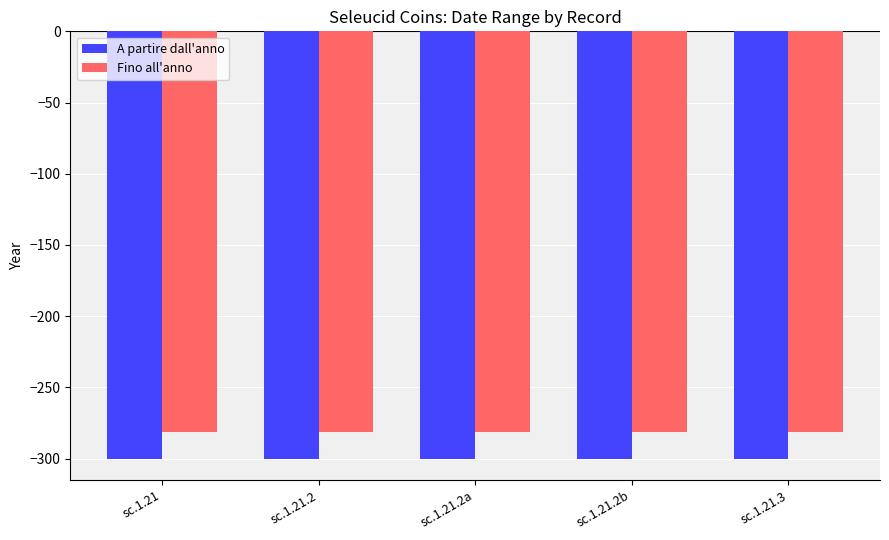

Reading right to left, transcribe all the data shown in this chart.

A partire dall'anno: sc.1.21.3=-300	sc.1.21.2b=-300	sc.1.21.2a=-300	sc.1.21.2=-300	sc.1.21=-300
Fino all'anno: sc.1.21.3=-281	sc.1.21.2b=-281	sc.1.21.2a=-281	sc.1.21.2=-281	sc.1.21=-281